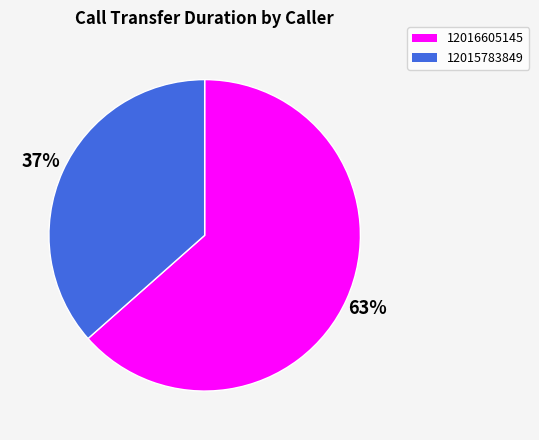

Does any single category account for the majority?

Yes